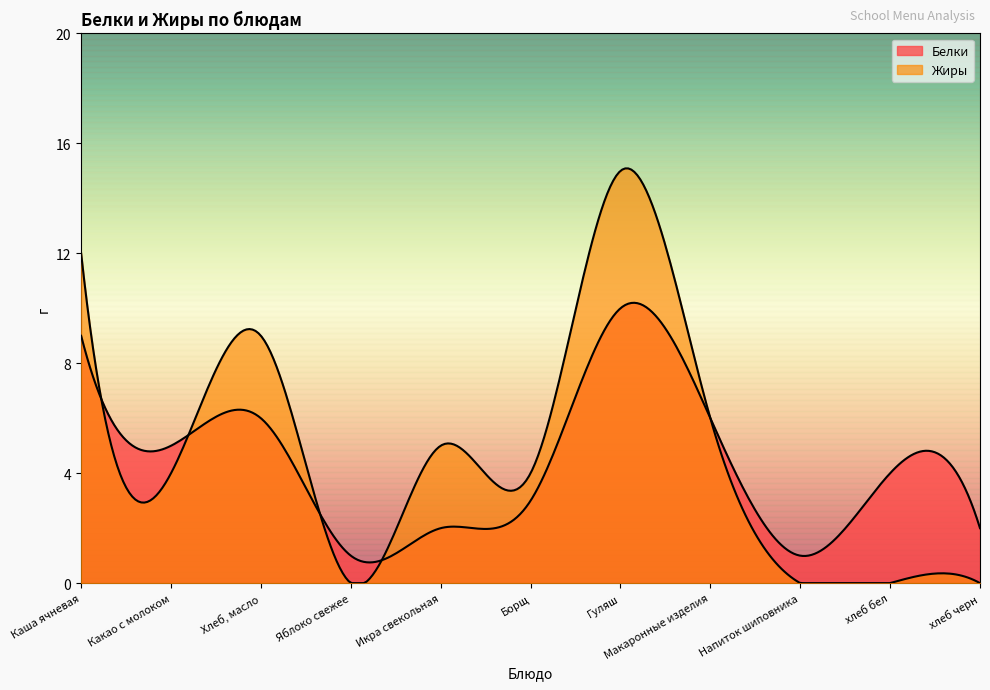

At which category does Жиры reach its first local peak?

Хлеб, масло